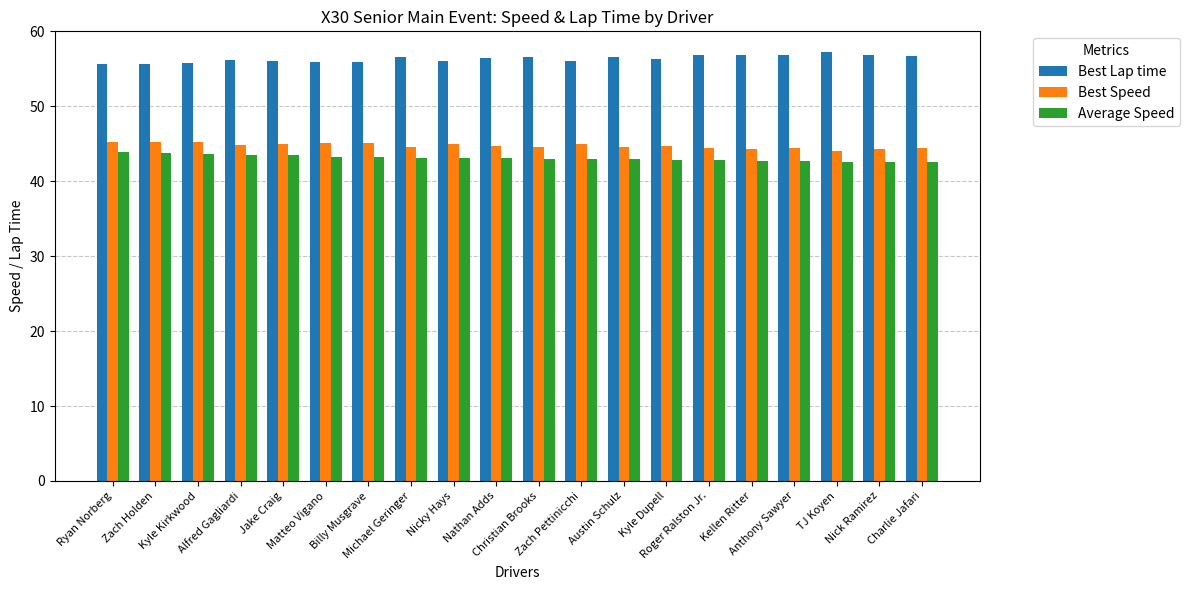

Which series has the largest total across all categories?

Best Lap time